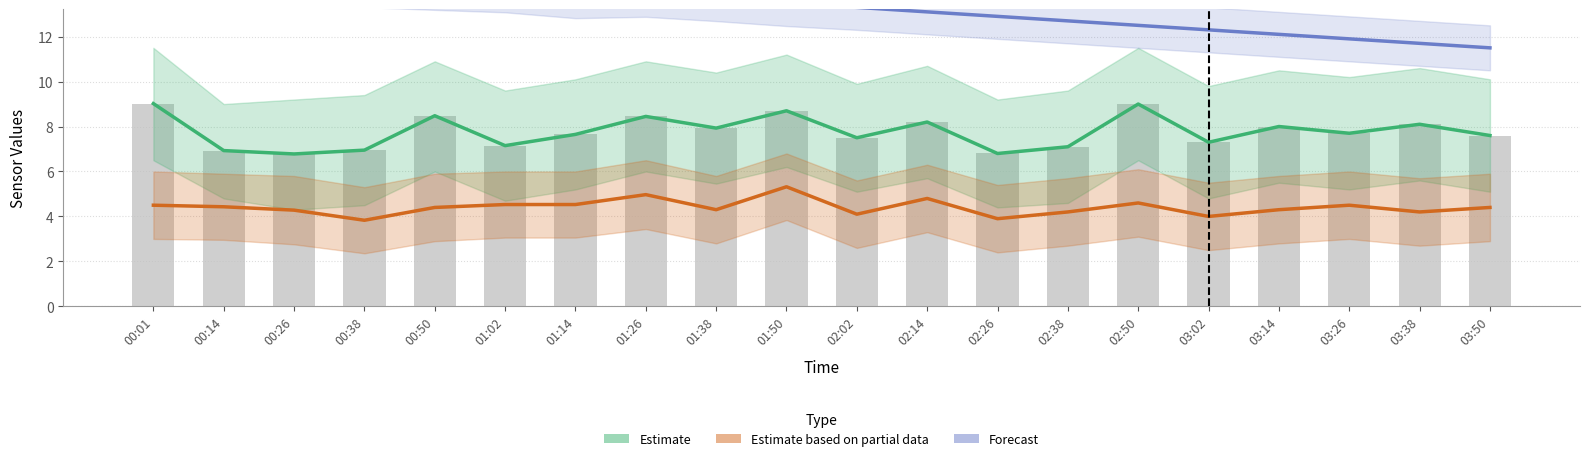

Which category has the highest value in the Estimate series?

00:01